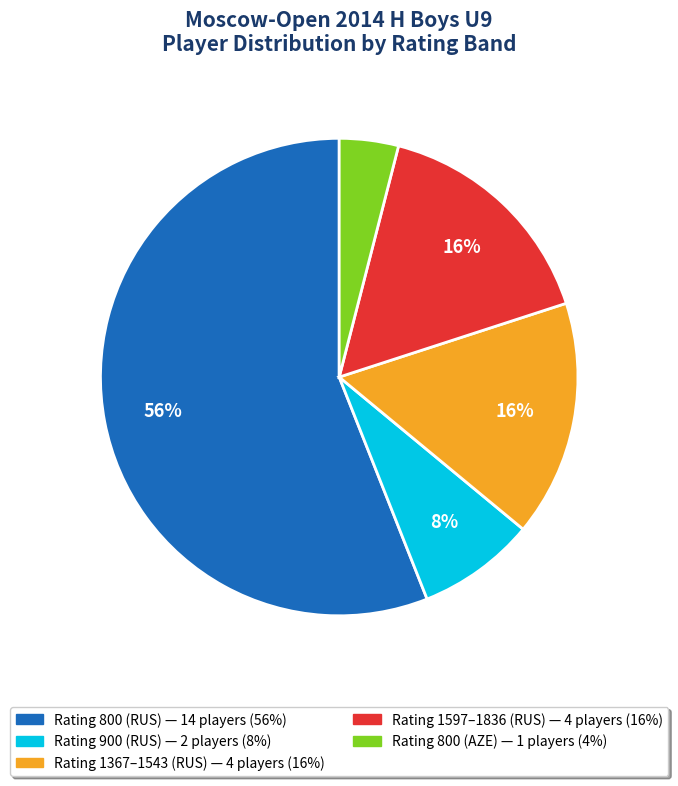

Is there any slice that represents more than half of the pie?

Yes